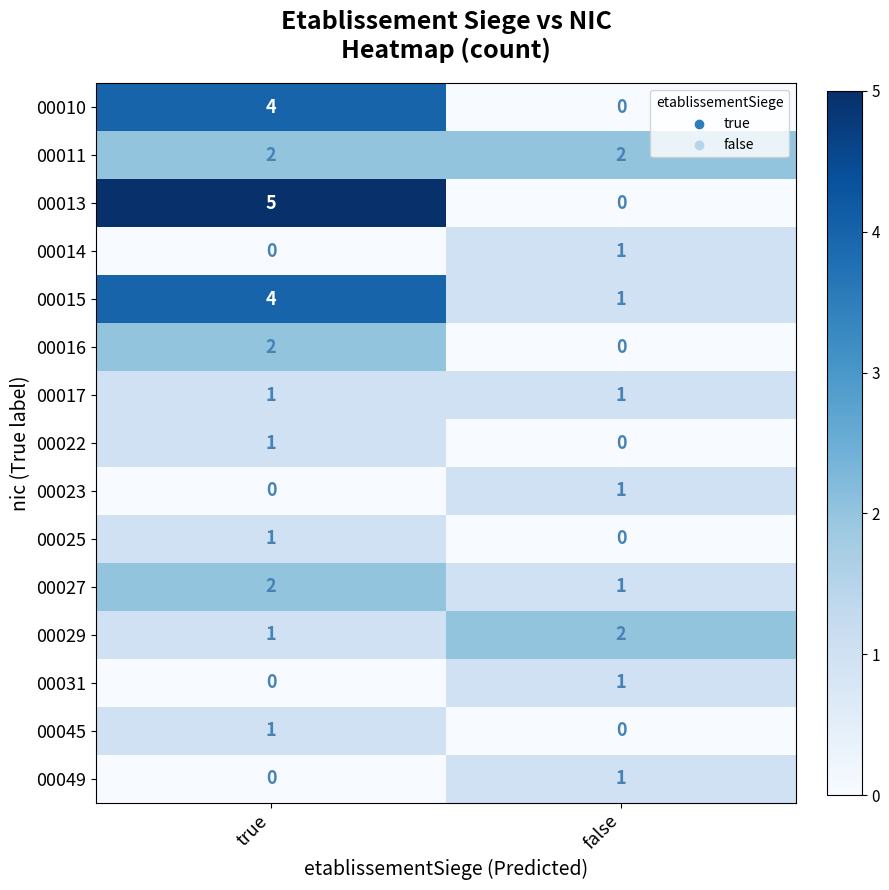

Reading right to left, what are all the values shown in this chart?

00010: 0	4
00011: 2	2
00013: 0	5
00014: 1	0
00015: 1	4
00016: 0	2
00017: 1	1
00022: 0	1
00023: 1	0
00025: 0	1
00027: 1	2
00029: 2	1
00031: 1	0
00045: 0	1
00049: 1	0